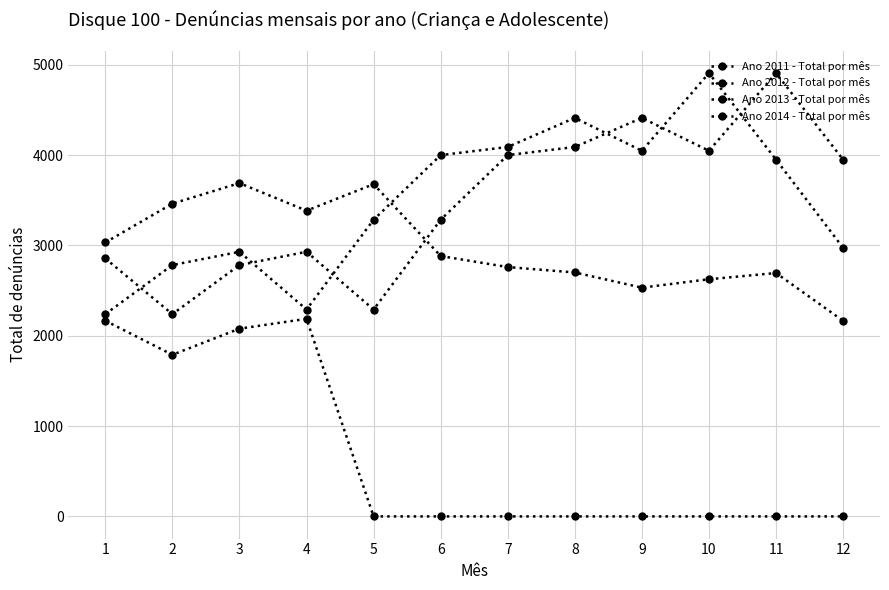

Count the number of categories in the chart.

12